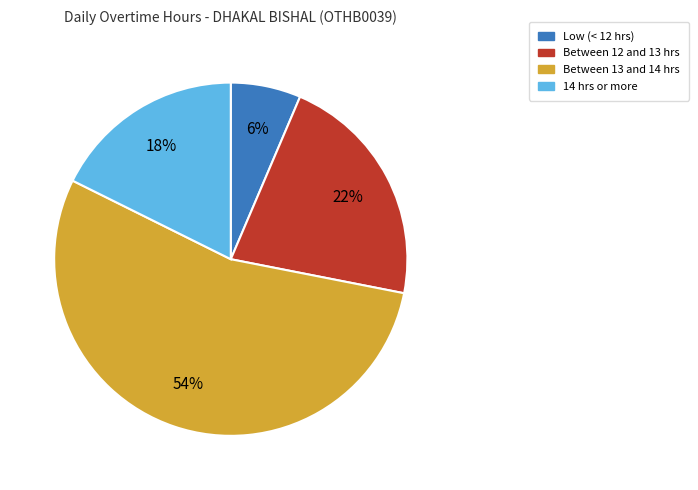

Does any single category account for the majority?

Yes